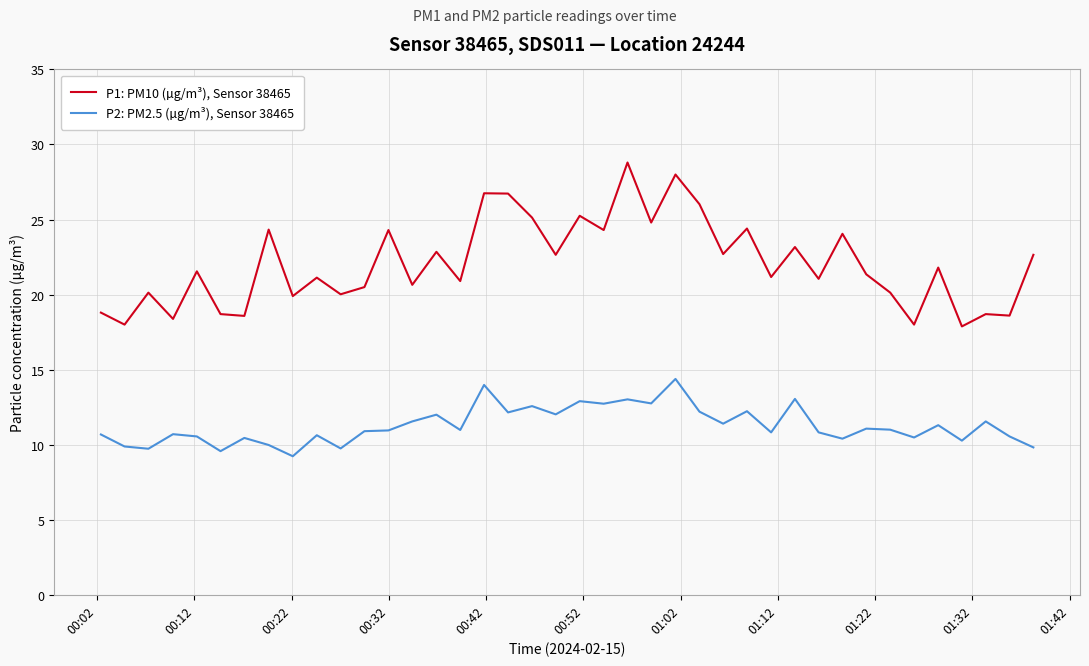

True or false: P1: PM10 (µg/m³), Sensor 38465 and P2: PM2.5 (µg/m³), Sensor 38465 cross at least once.

False